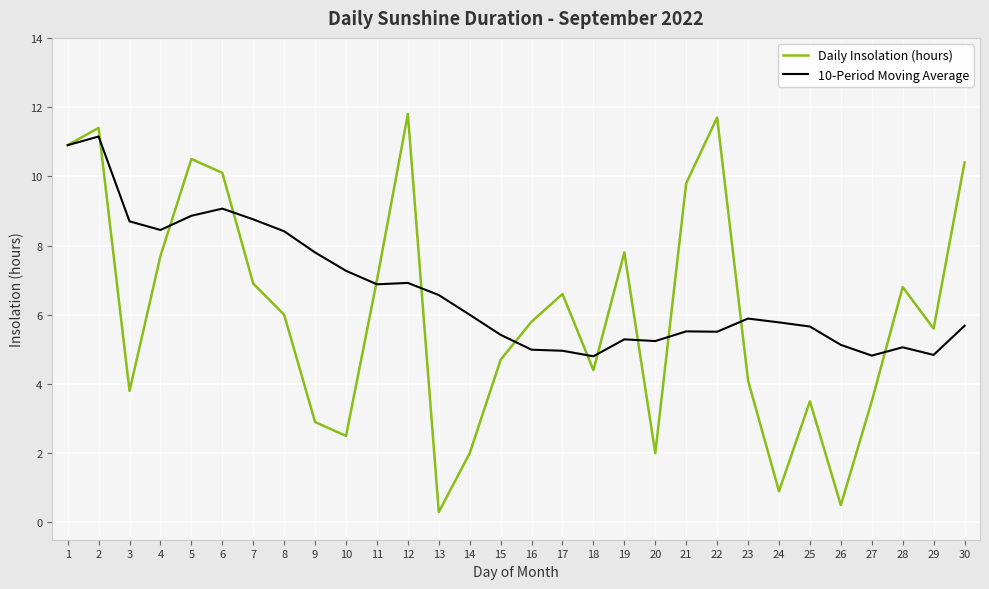

Rank the series at 12 from lowest to highest value.

10-Period Moving Average, Daily Insolation (hours)